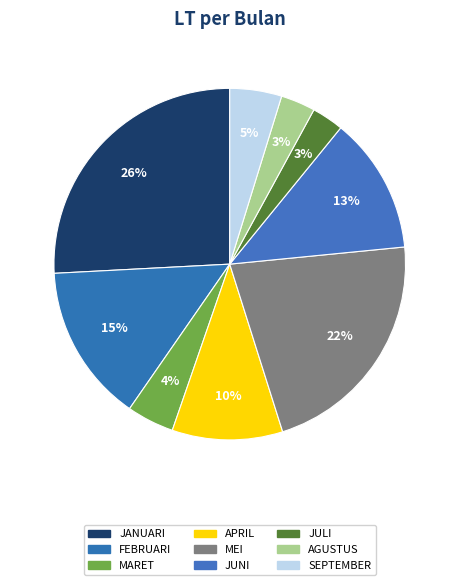

Rank the categories by value from highest to lowest.

JANUARI, MEI, FEBRUARI, JUNI, APRIL, SEPTEMBER, MARET, AGUSTUS, JULI